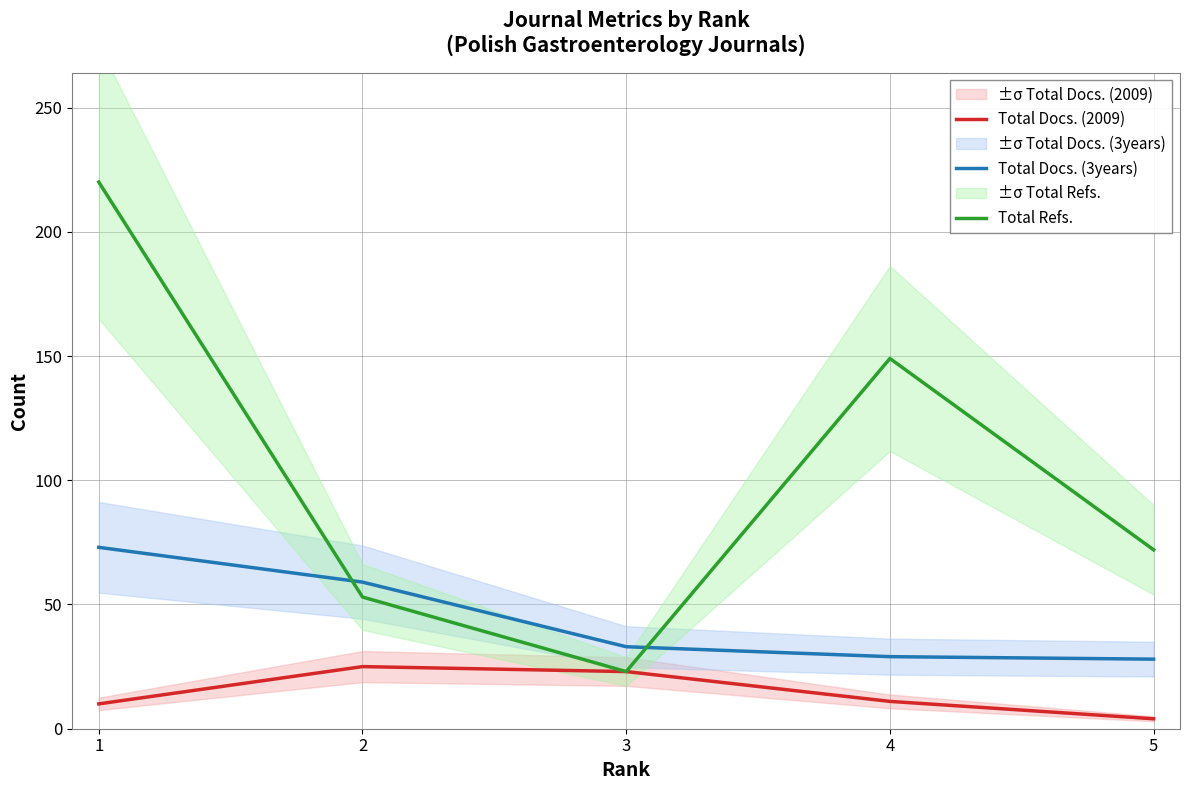

List the series in order of their peak value, lowest first.

Total Docs. (2009), Total Docs. (3years), Total Refs.